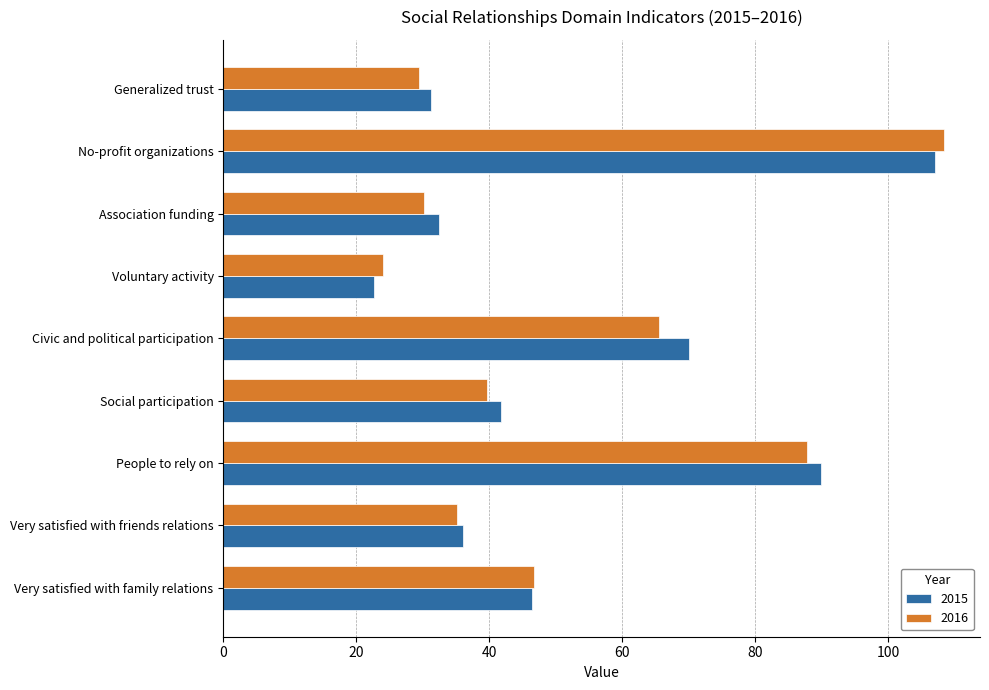

What is the minimum value shown in the chart?

22.6